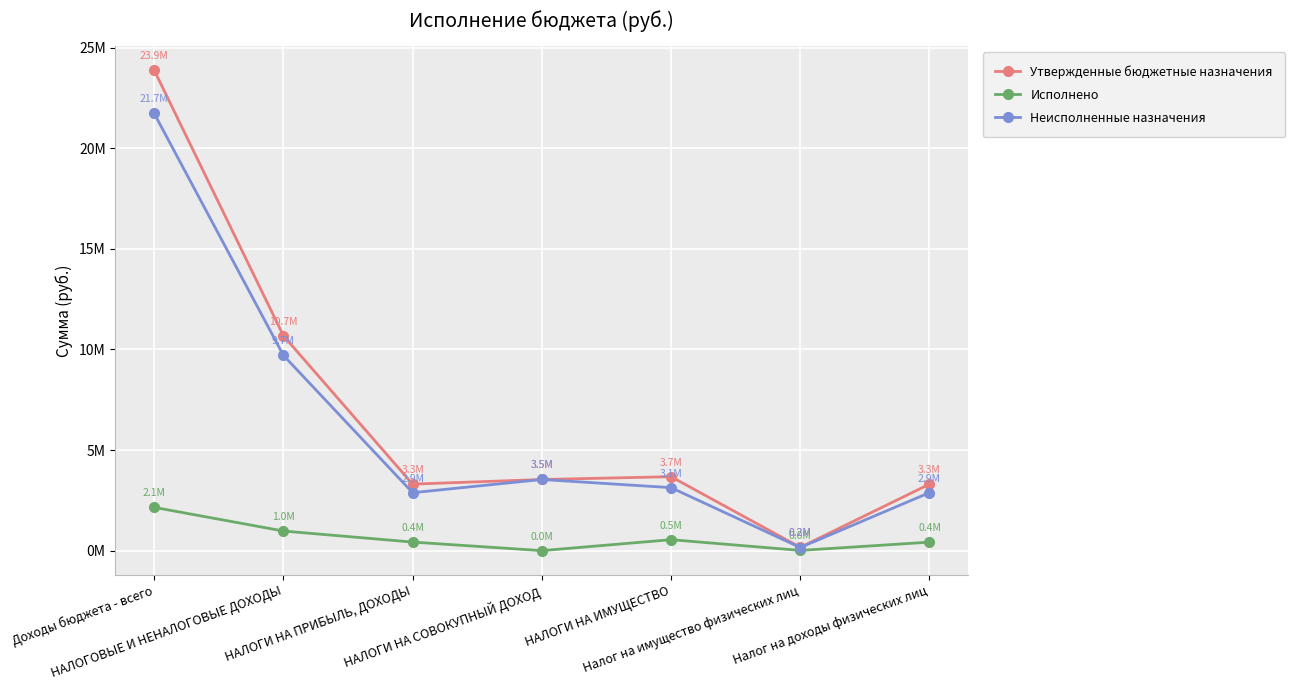

The Неисполненные назначения series shows 14978564.2 at Доходы бюджета - всего. True or false?

False